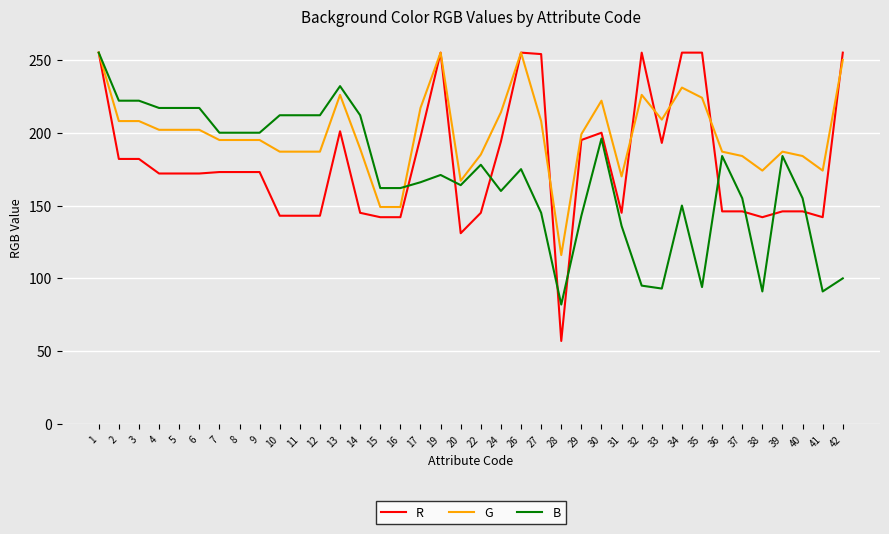

Which series has the largest total across all categories?

G